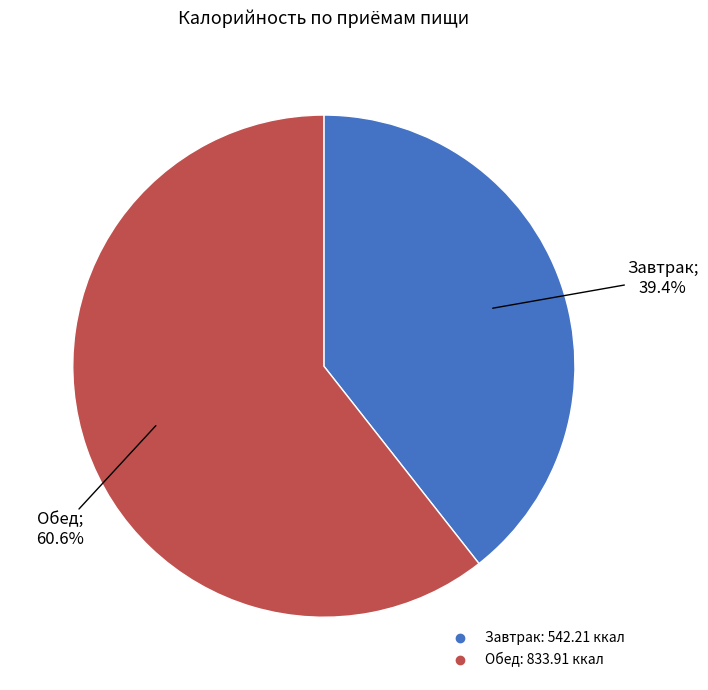

How many segments does this pie chart have?

2